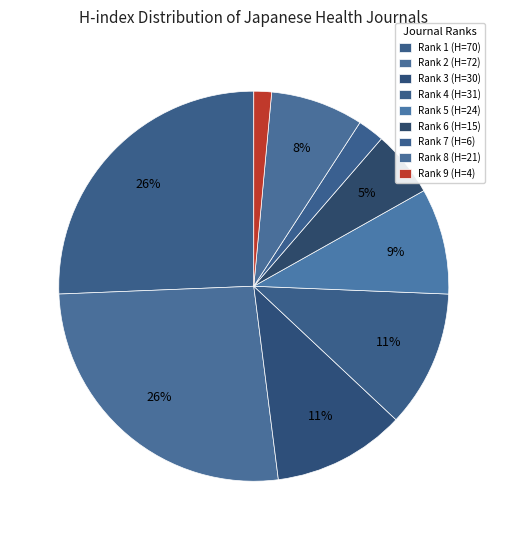

How many slices are in this pie chart?

9